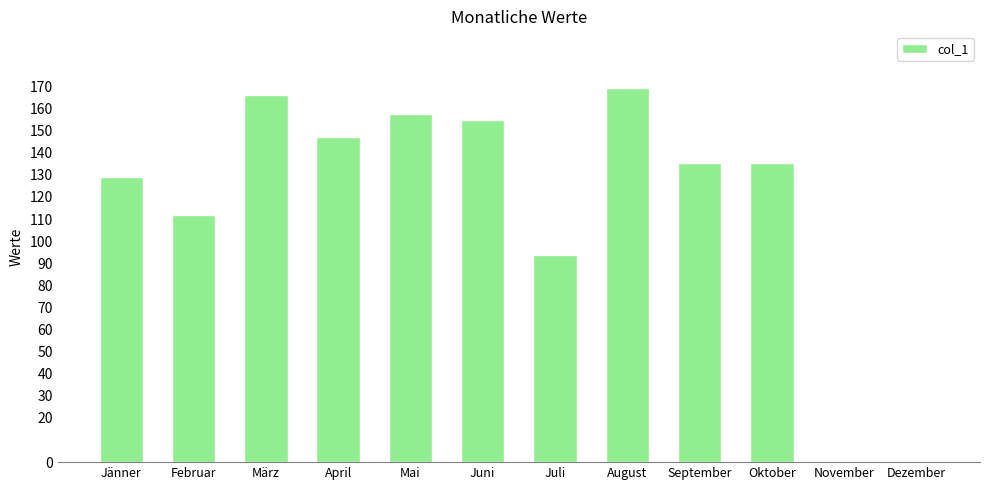

Is it true that the value at März is 166.0?

True